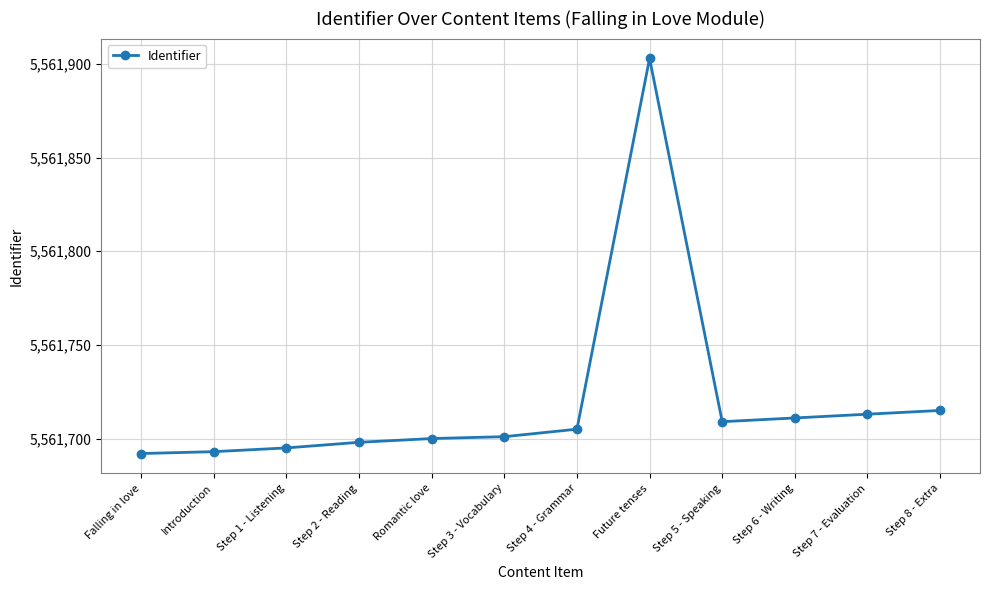

Where is the data nearest to the value 5561797?

Step 8 - Extra